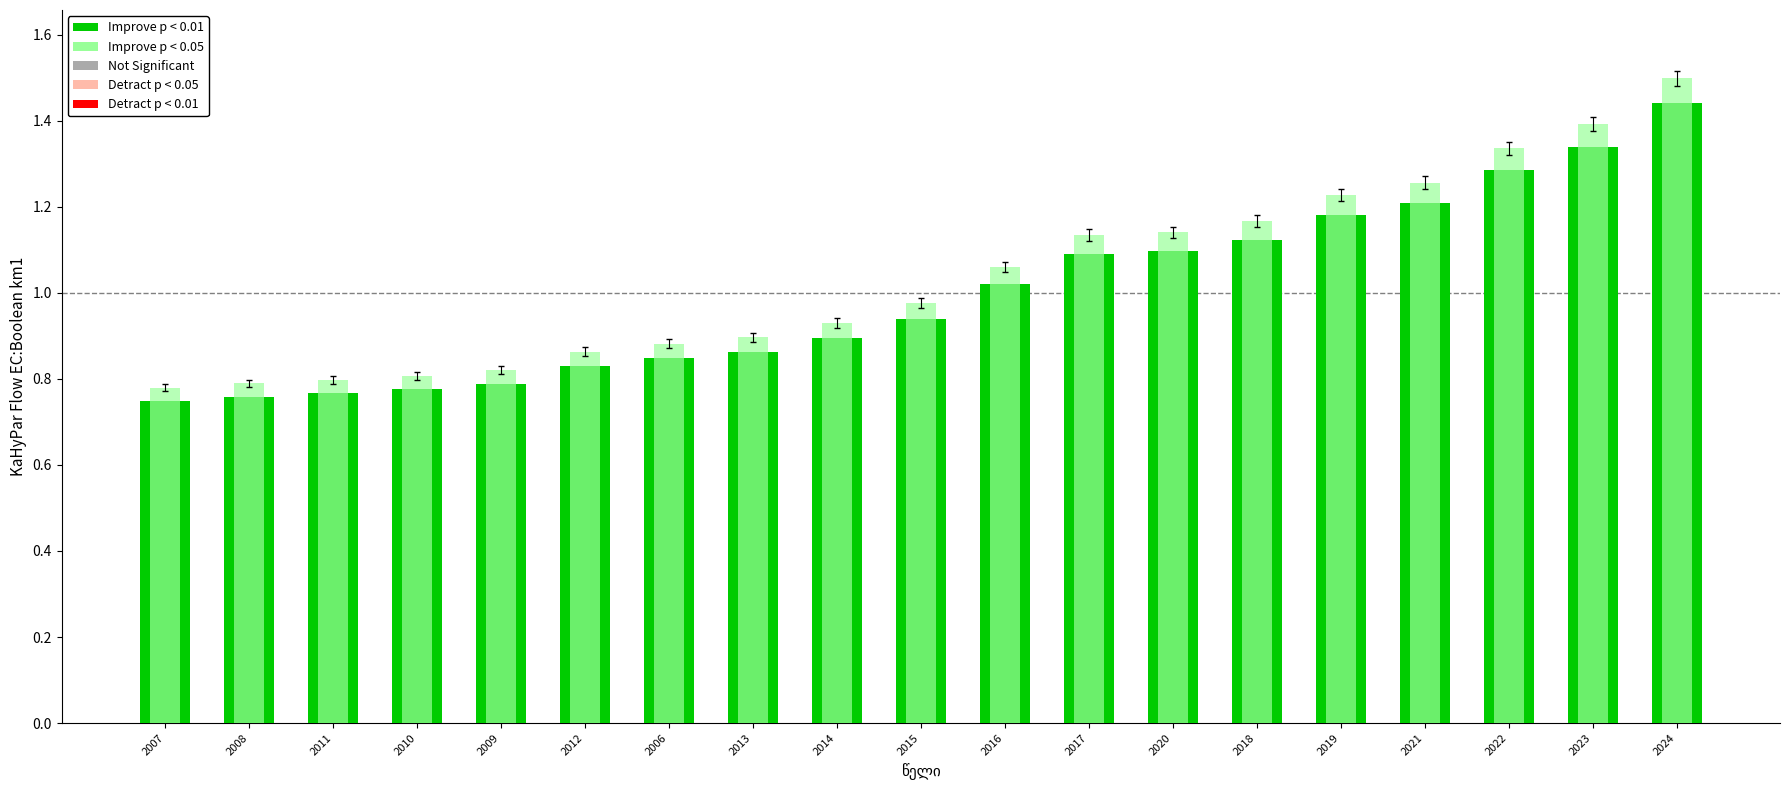

True or false: Improve p < 0.01 has a value of 1.1 at 2020.

True